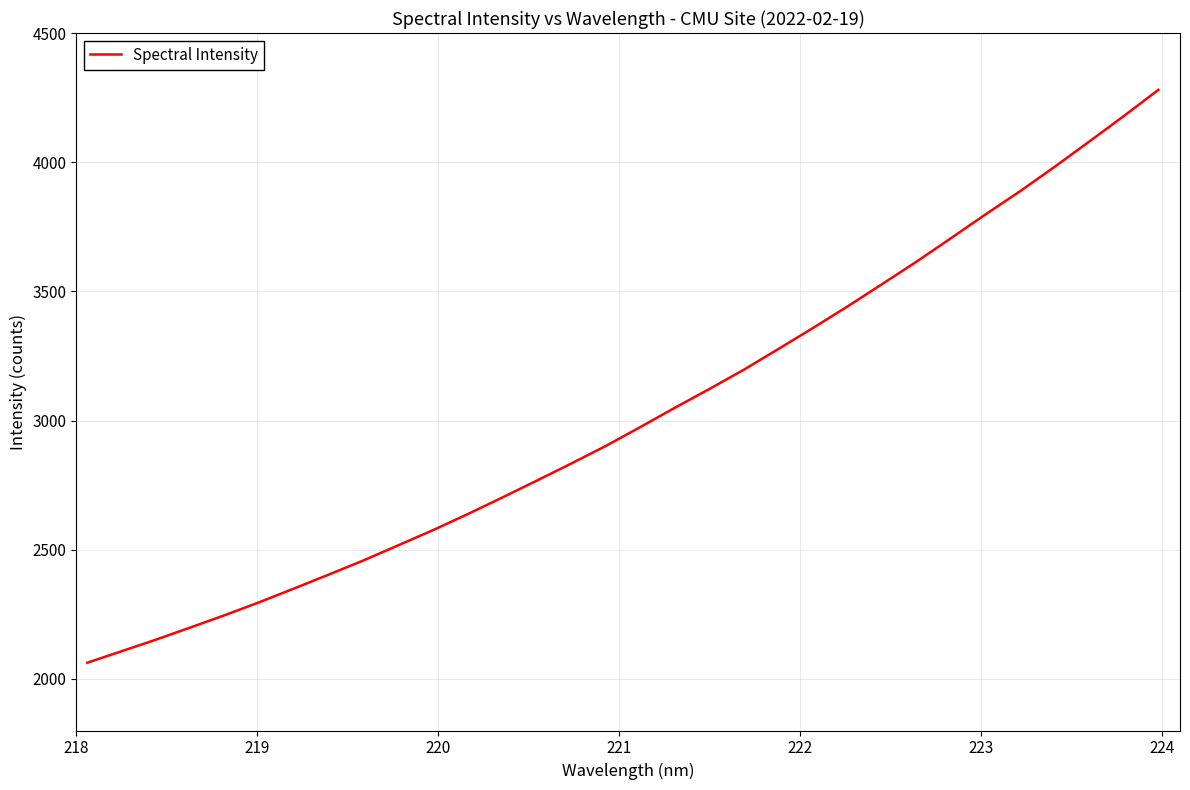

How many values exceed 2974?

16